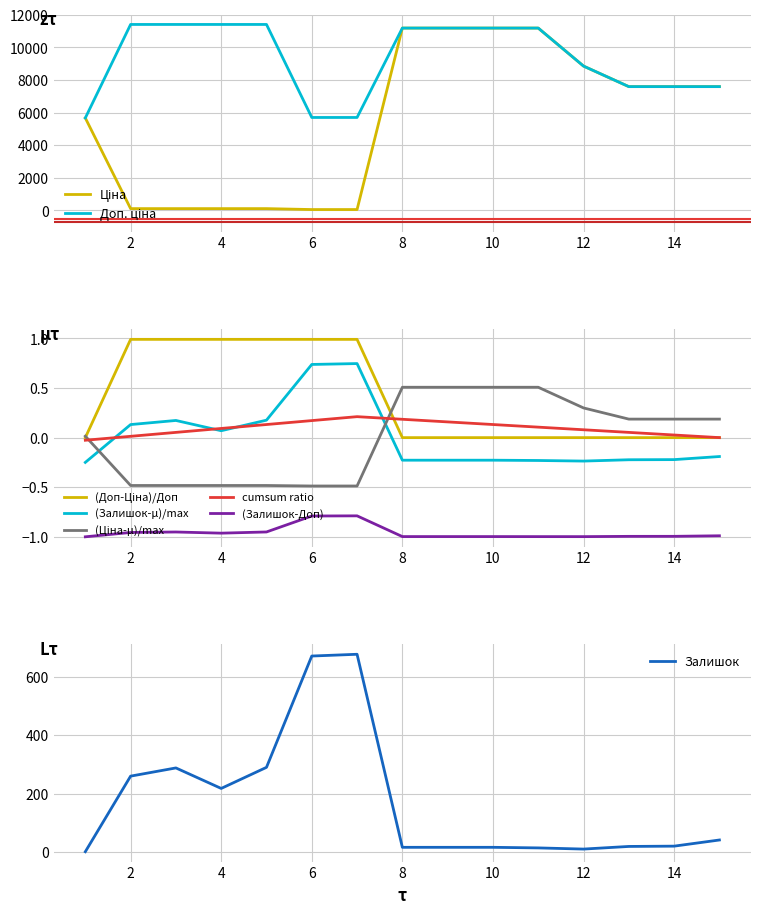

Is it true that (Залишок-Доп) equals -1.0 at 14?

True